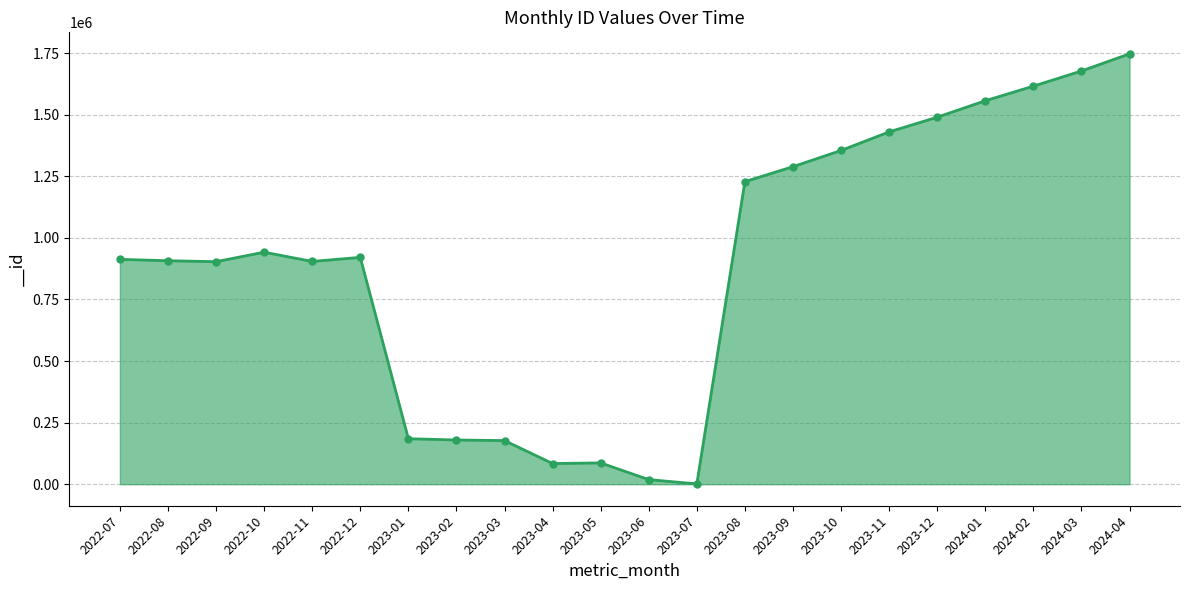

What is the difference between the maximum and minimum values?

1745802